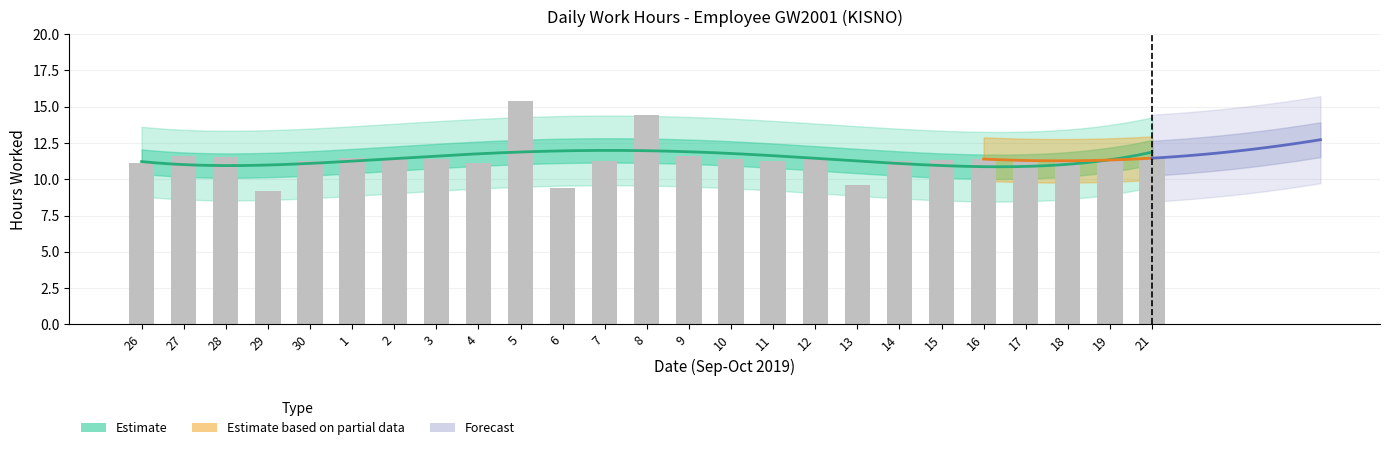

What position from the left is 27?

2